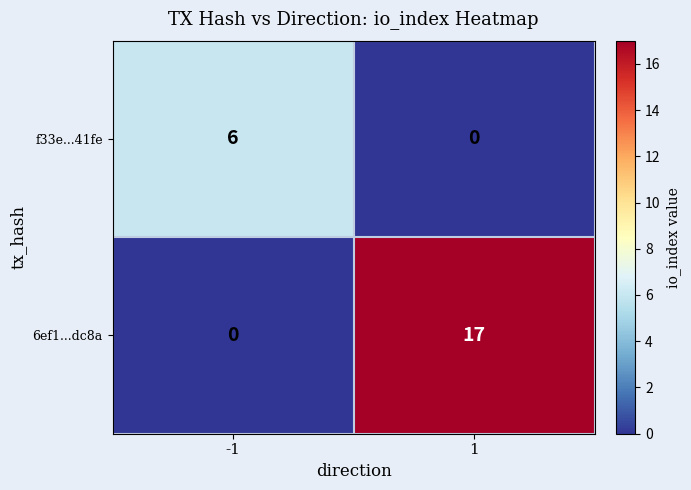

Is the value of 6ef1...dc8a at 1 greater than the value of f33e...41fe at -1?

Yes